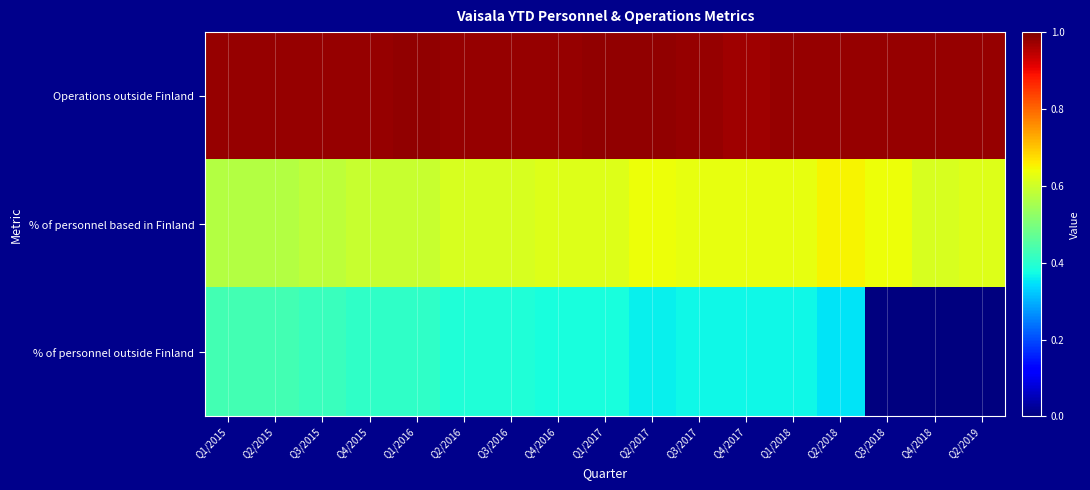

Which series has the largest range (max minus min)?

% of personnel outside Finland